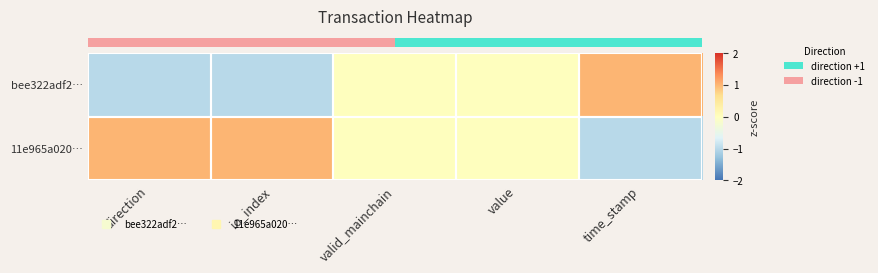

At which category is the sum across all series the highest?

direction